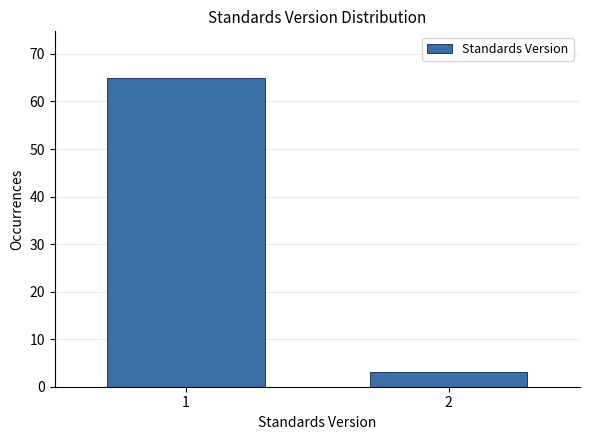

Reading left to right, what are all the values shown in this chart?

1=65	2=3